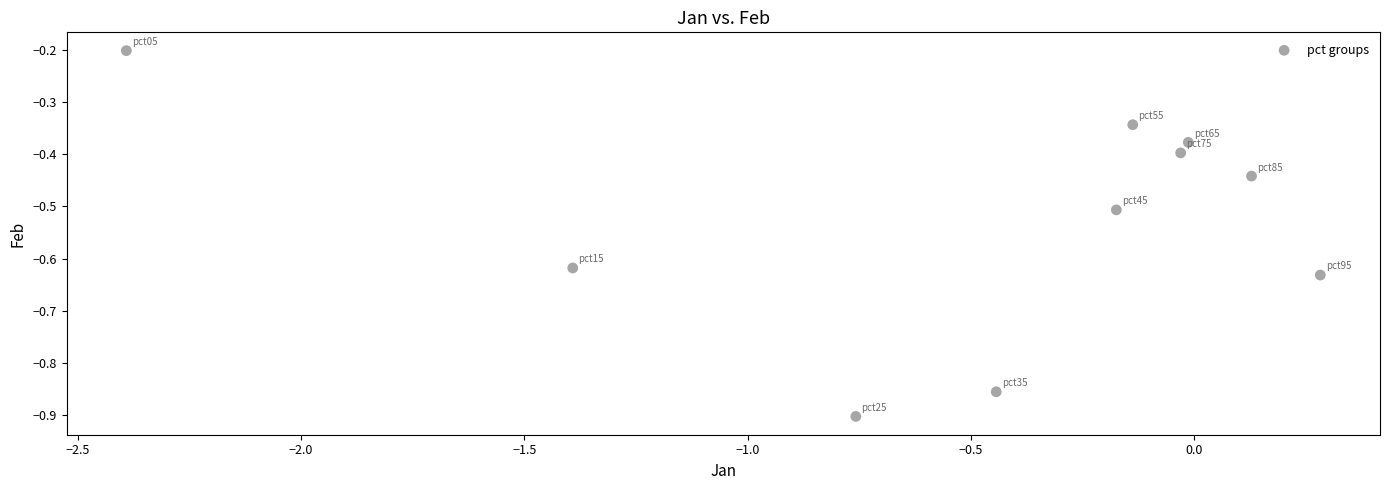

What is the average Y value?

-0.5